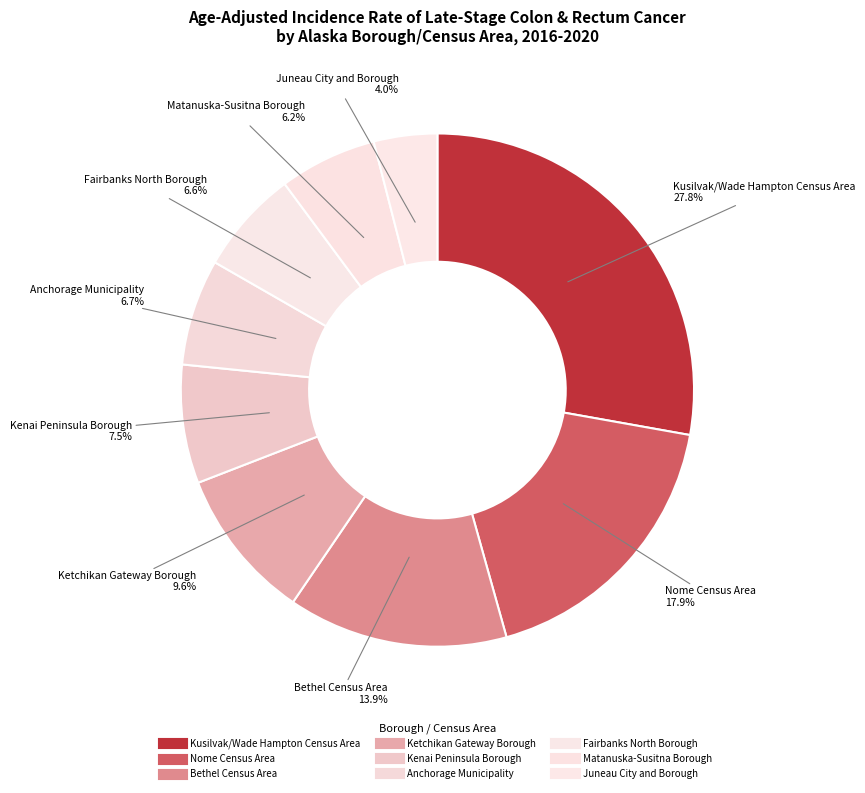

What is the ratio of the value at Kusilvak/Wade Hampton Census Area to the value at Matanuska-Susitna Borough?

4.5